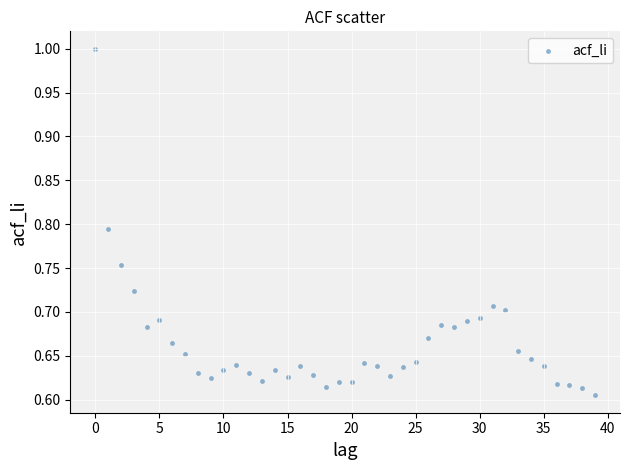

What is the range of Y values (max minus min)?

0.4